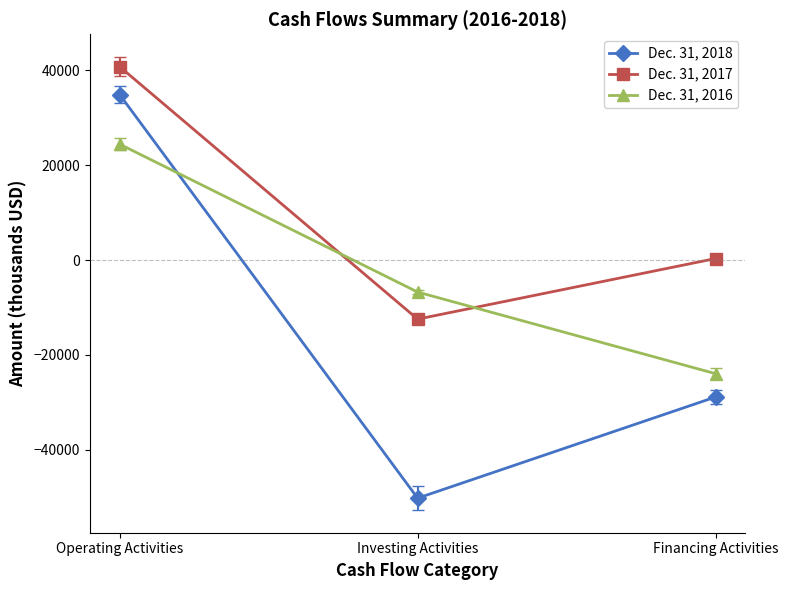

Which series has the largest total across all categories?

Dec. 31, 2017